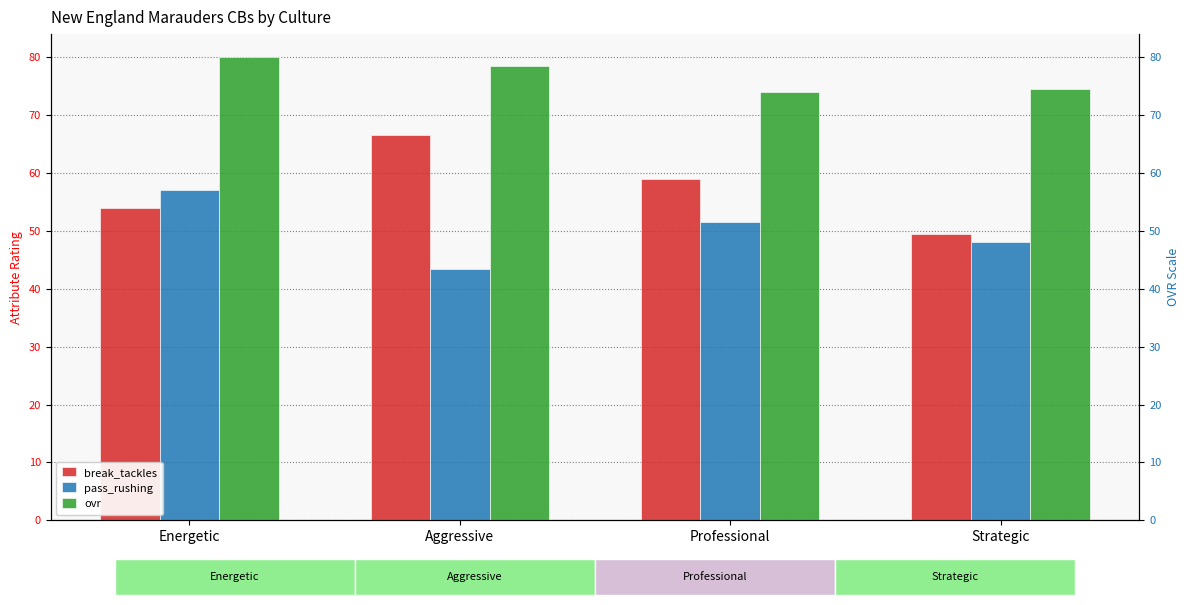

Reading left to right, what are all the values shown in this chart?

break_tackles: Energetic=54.0	Aggressive=66.5	Professional=59.0	Strategic=49.5
pass_rushing: Energetic=57.0	Aggressive=43.5	Professional=51.5	Strategic=48.0
ovr: Energetic=80.0	Aggressive=78.5	Professional=74.0	Strategic=74.5